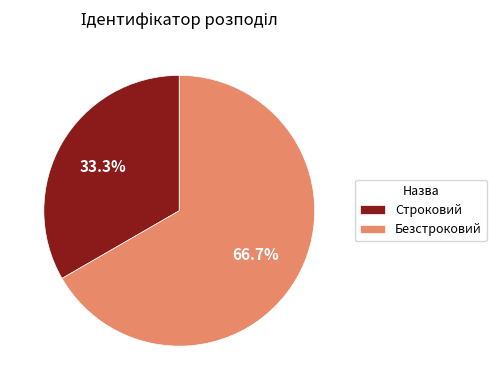

To the nearest percent, what is the difference between the Строковий and Безстроковий slice percentages?

33%